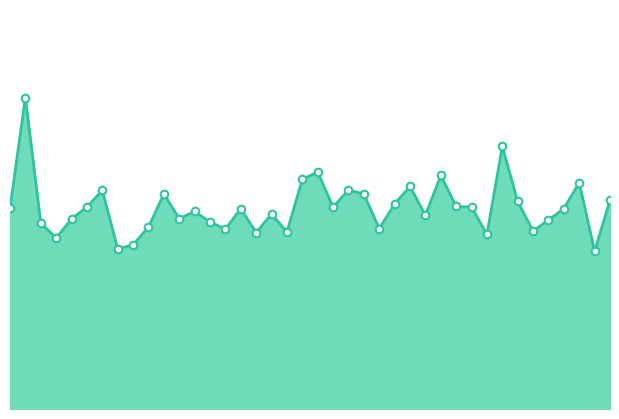

Does the chart have visible grid lines?

No